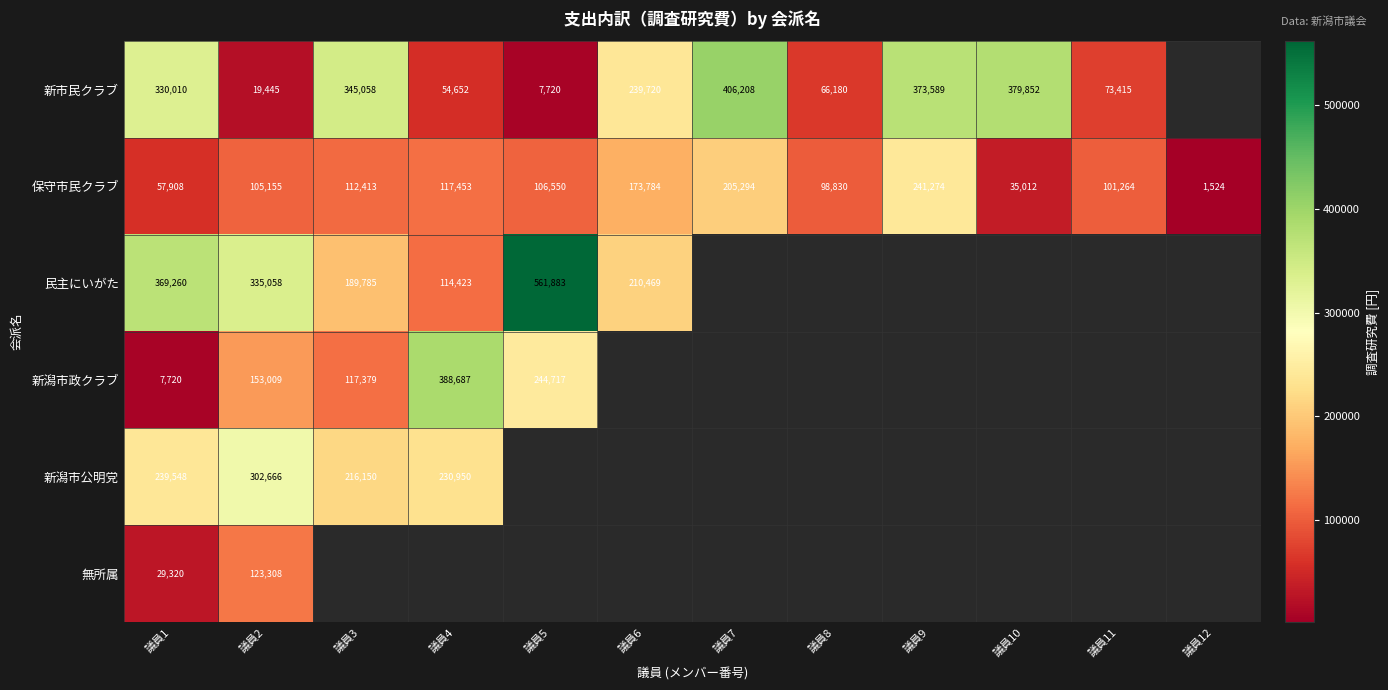

Count the number of data series in this chart.

6